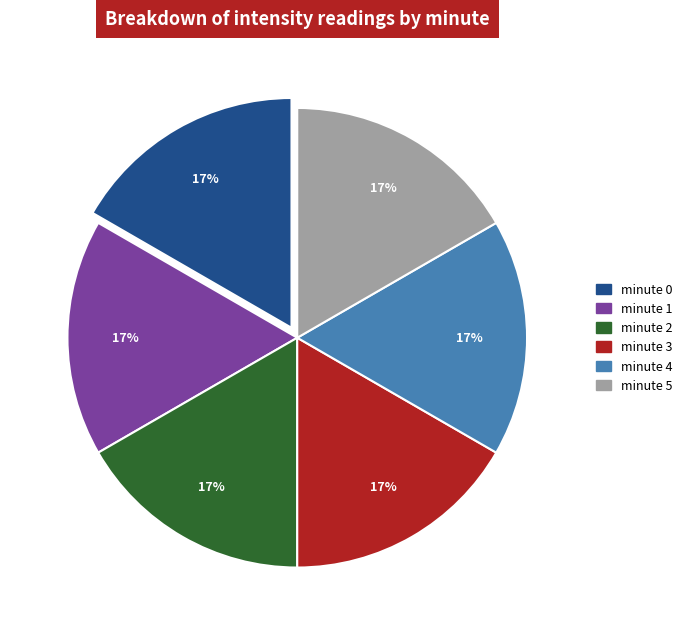

Is the sum of minute 3 and minute 1 greater than half?

No